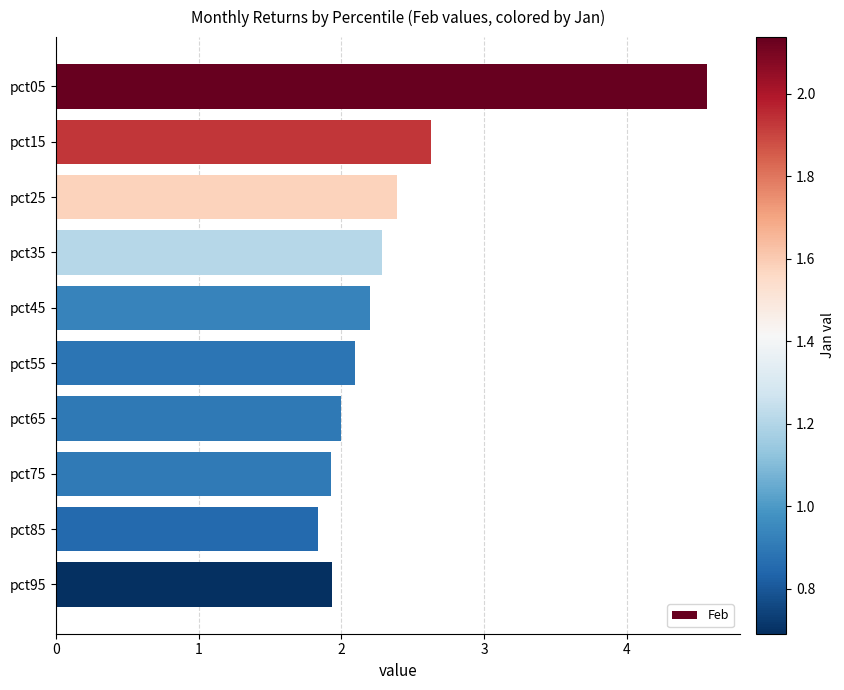

What is the sum of all values?

23.9